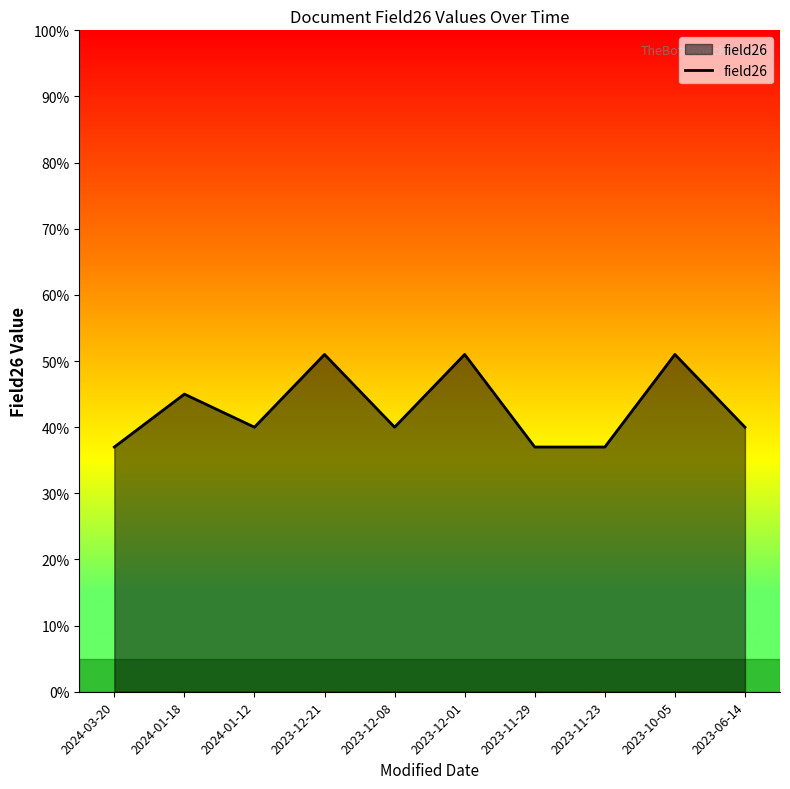

Where is the data nearest to the value 44?

2024-01-18